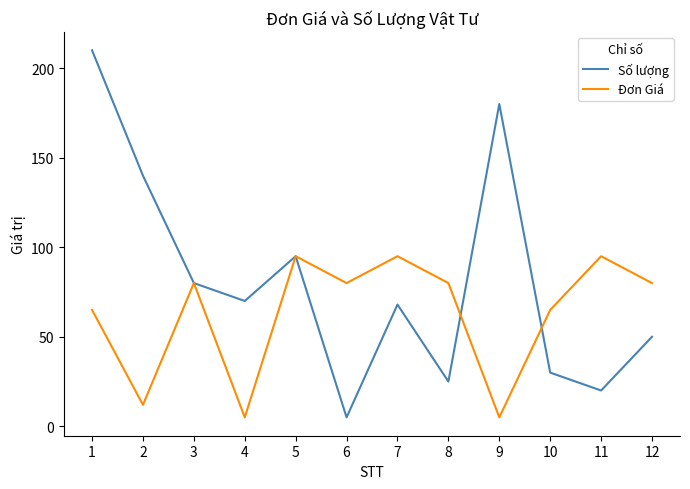

Which series ends up on top after the final intersection of Số lượng and Đơn Giá?

Đơn Giá